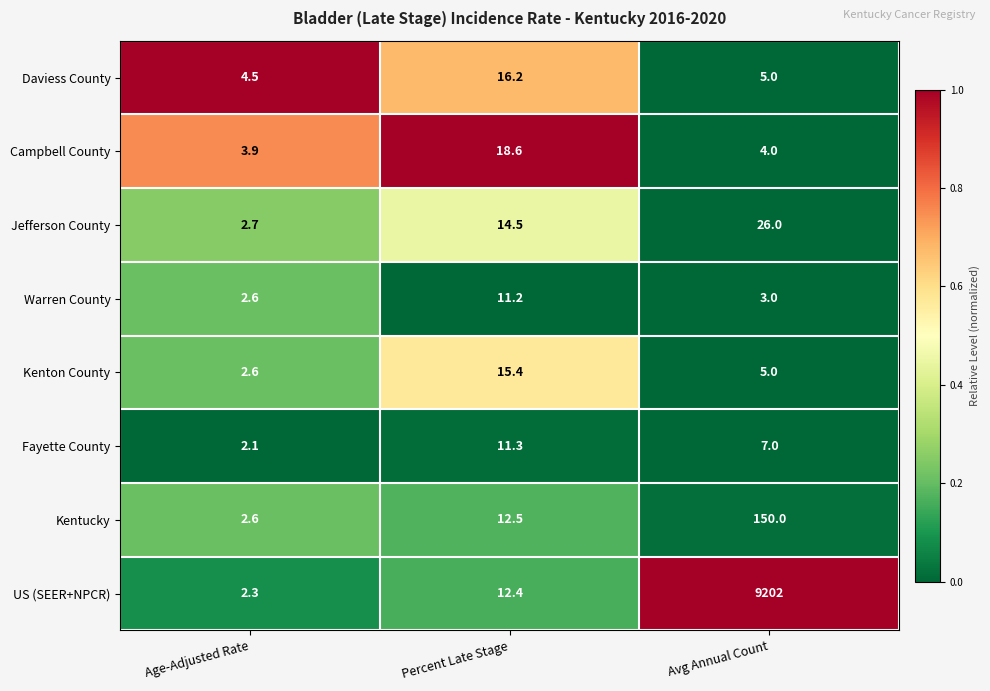

What is the difference between the Campbell County values at Percent Late Stage and Age-Adjusted Rate?

14.7